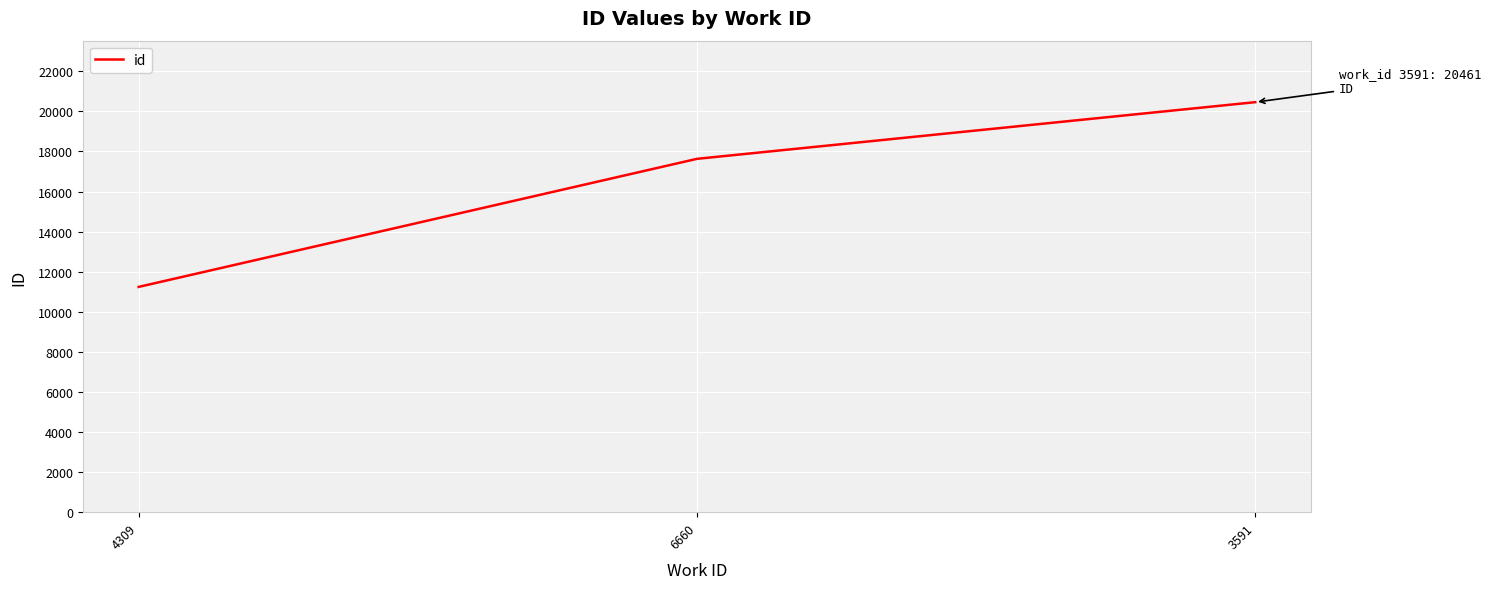

Between 3591 and 4309, which is larger?

3591